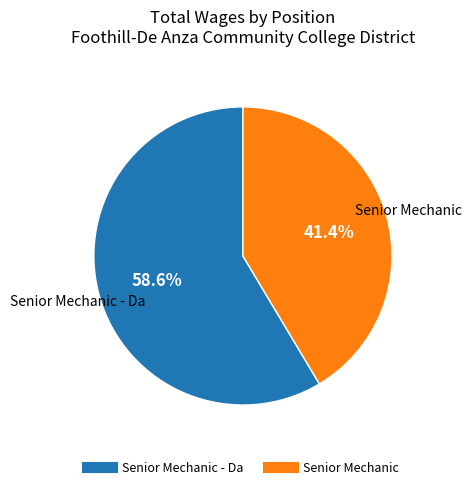

Is there a majority slice in this chart?

Yes